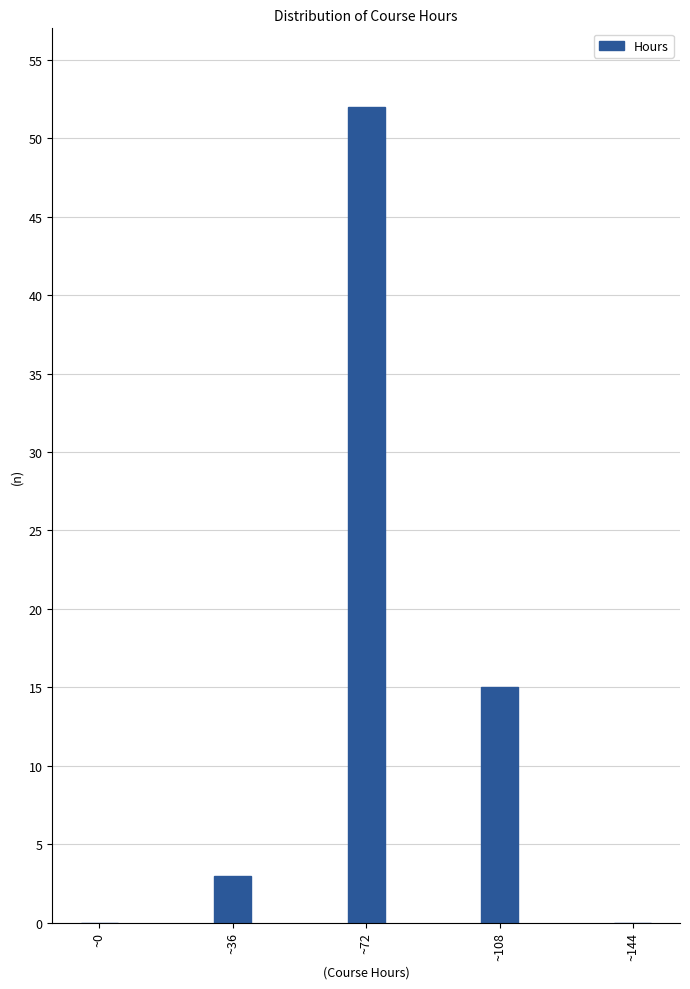

Reading right to left, transcribe all the data shown in this chart.

~144=0	~108=15	~72=52	~36=3	~0=0